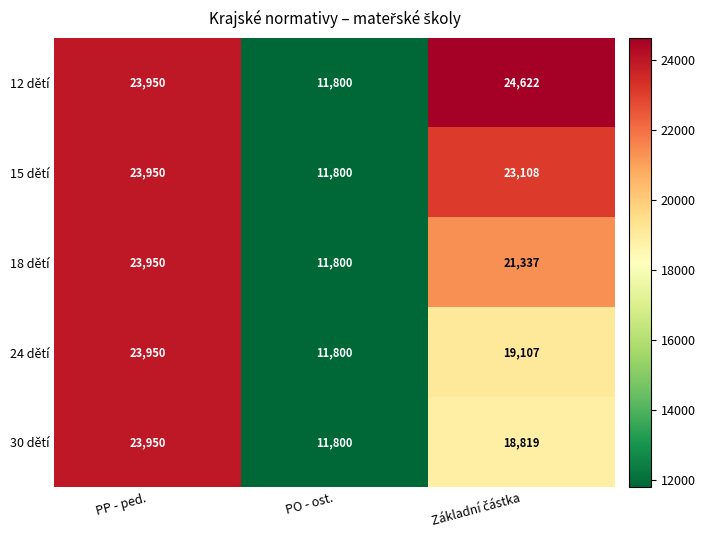

What is the sum of the 30 dětí values at PO - ost. and PP - ped.?

35750